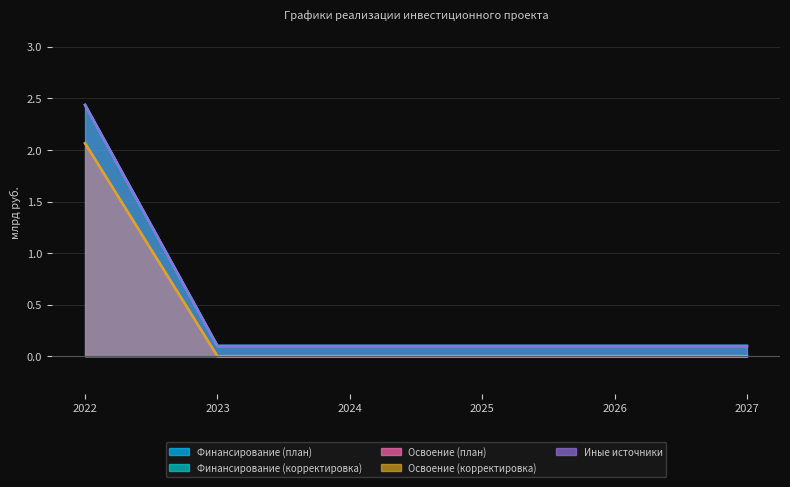

How many Освоение (корректировка) values are between 0 and 1?

5